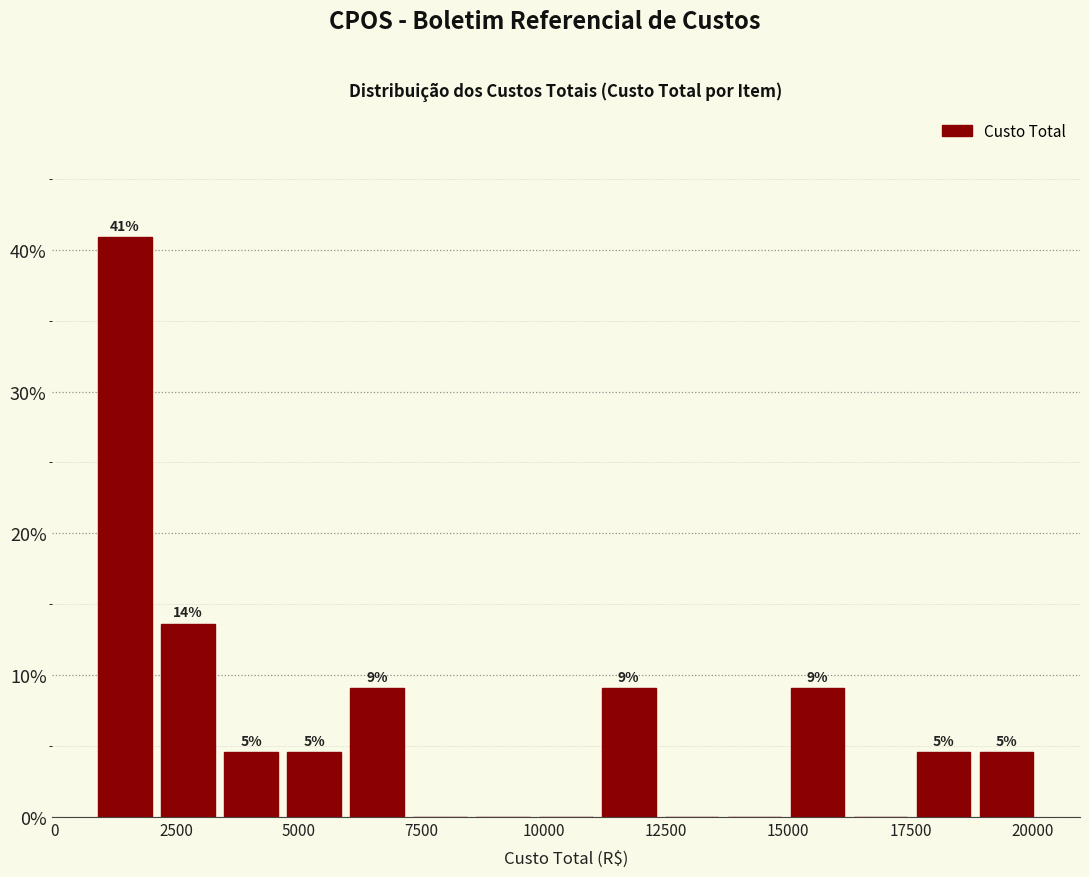

Around what value on the x-axis is the tallest bar? Give the approximate position of its centre, as read against the axis.

1500